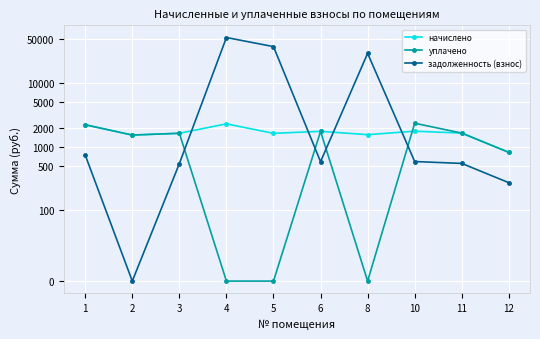

What is the value of the уплачено point at the 6th from the left?

1752.4